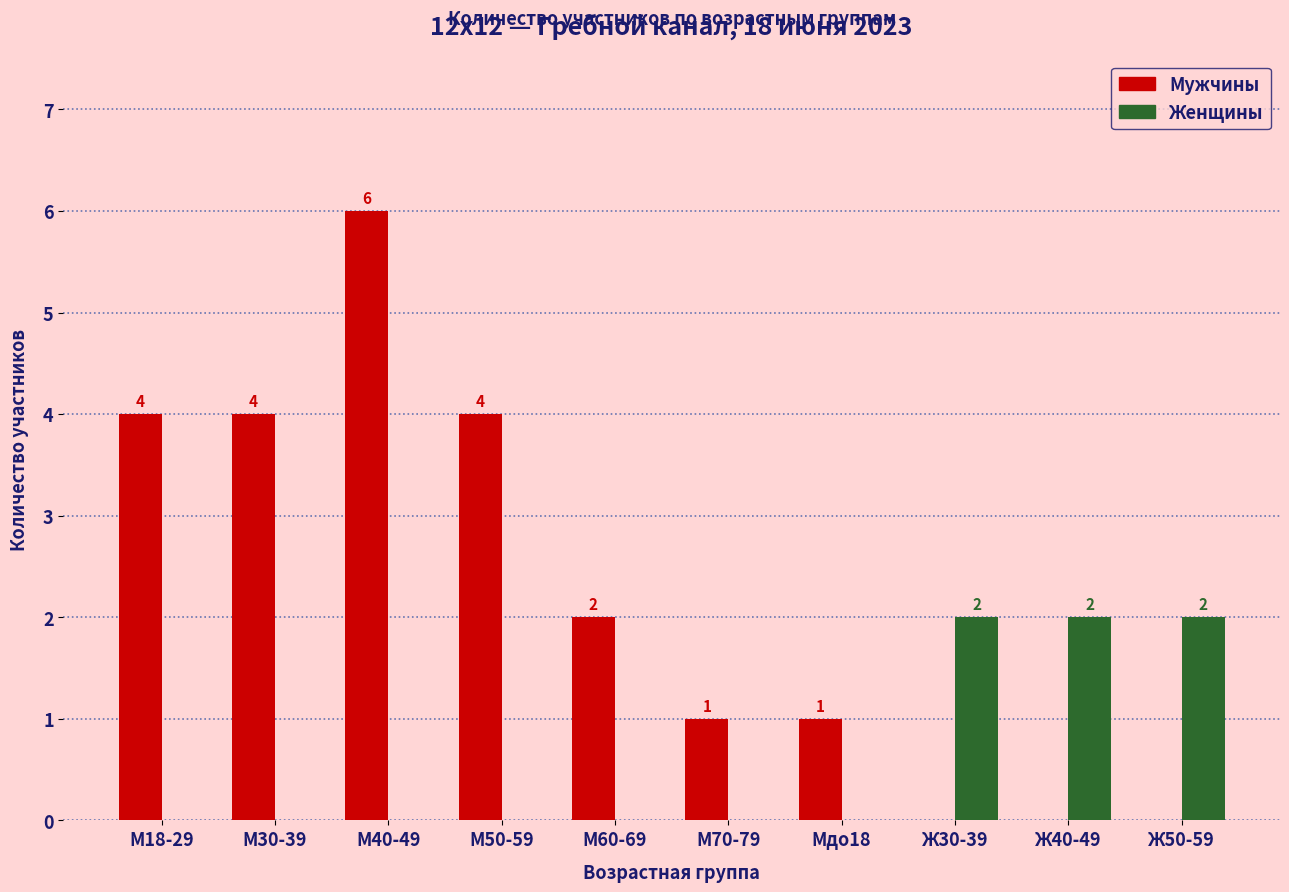

What is the maximum value shown in the chart?

6